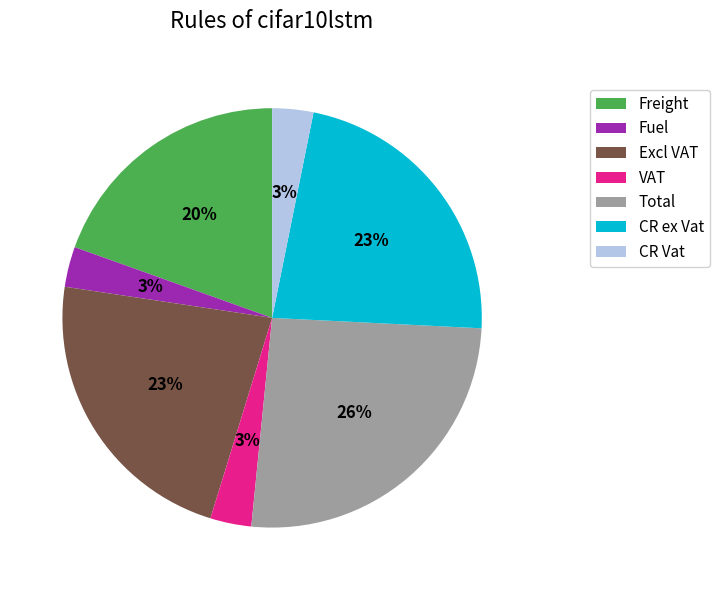

Count the number of slices in the pie.

7